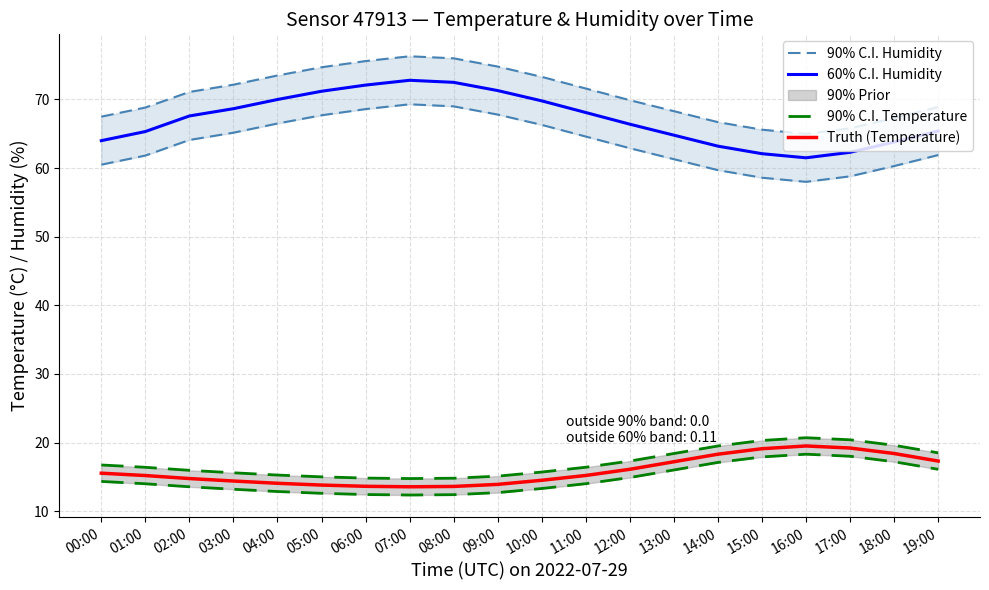

True or false: Truth (Temperature) and 60% C.I. Humidity cross at least once.

False